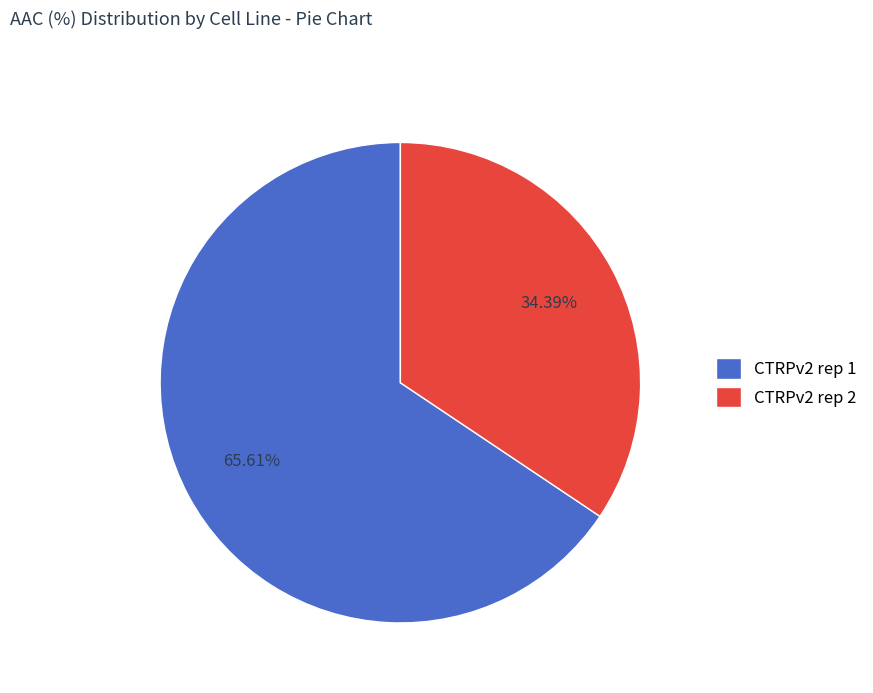

How many segments does this pie chart have?

2